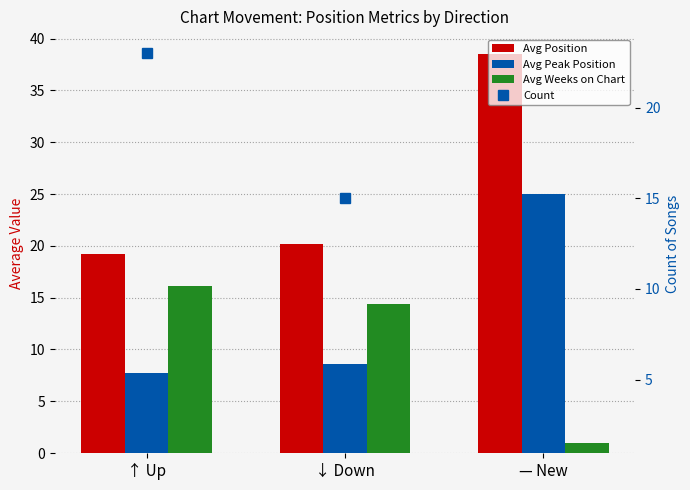

Is it true that Count equals 7.6 at ↓ Down?

False